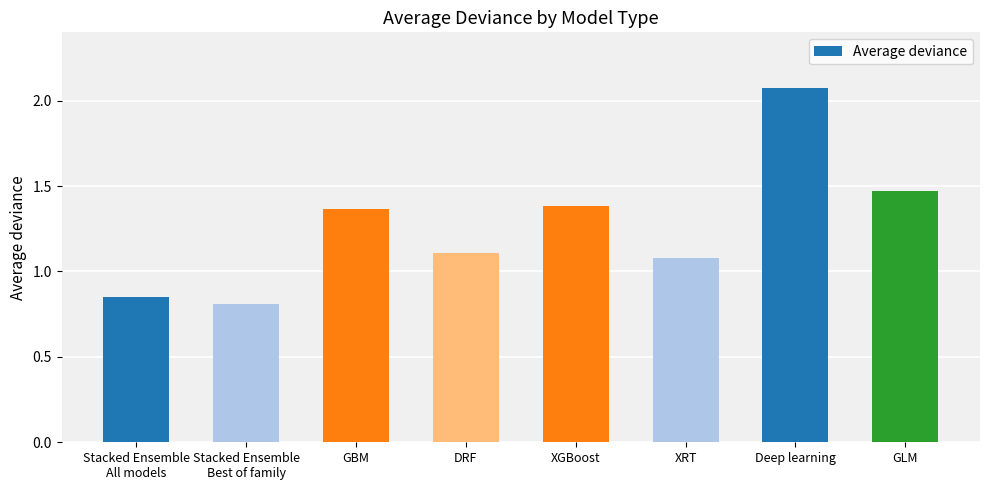

What is the average value?

1.3